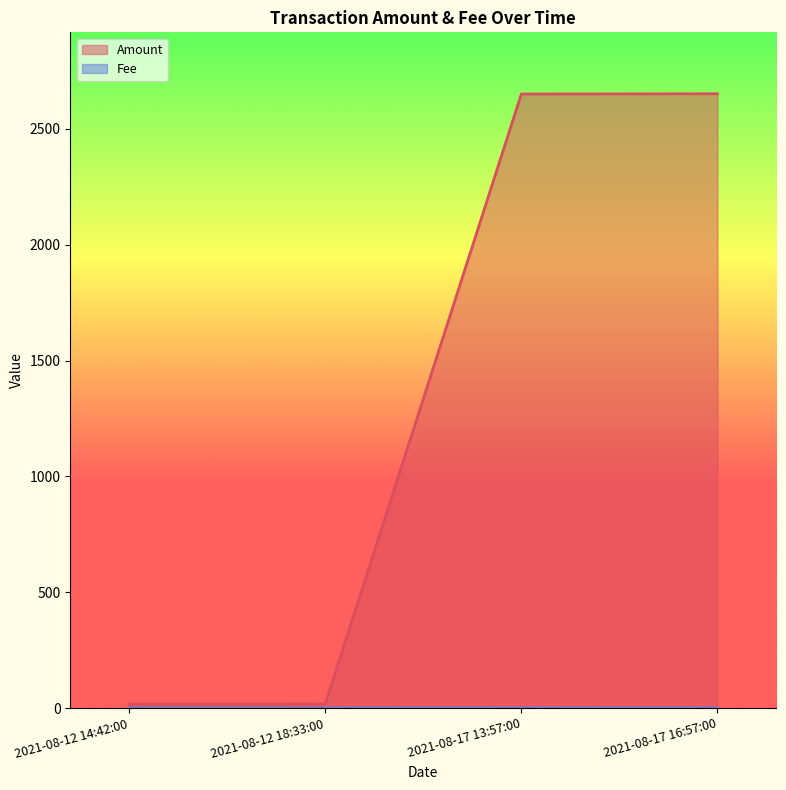

How many lines are shown in the chart?

2